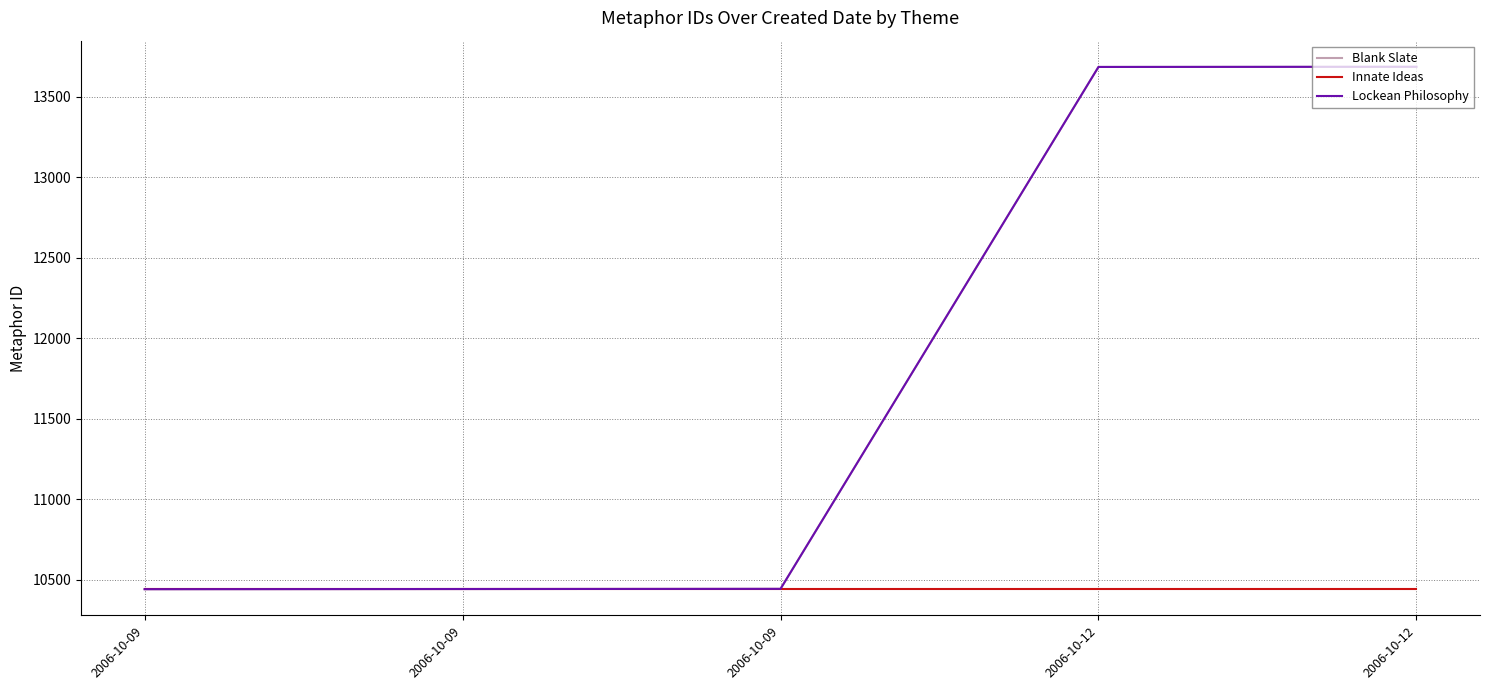

What is the sum of the Innate Ideas values at 2006-10-12 and 2006-10-09?

20886